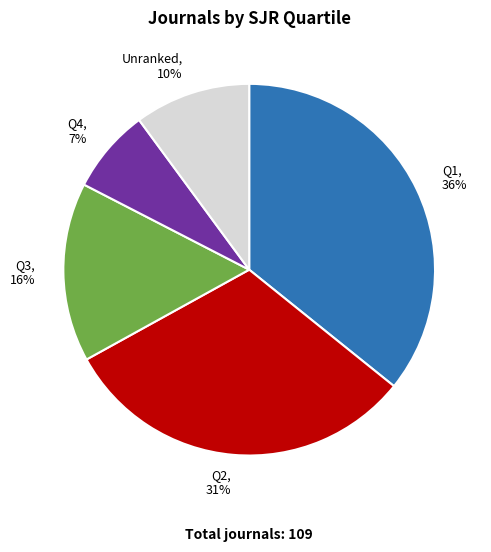

The Q1 slice represents 36% of the pie. True or false?

True